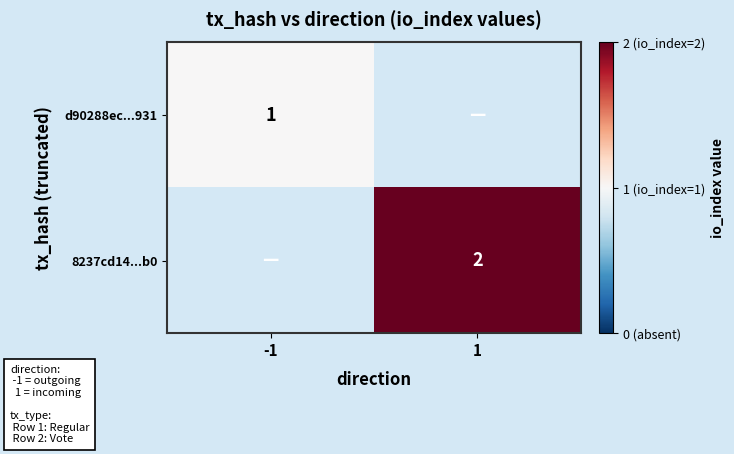

The value of 8237cd14...b0 at 1 is 0. True or false?

False